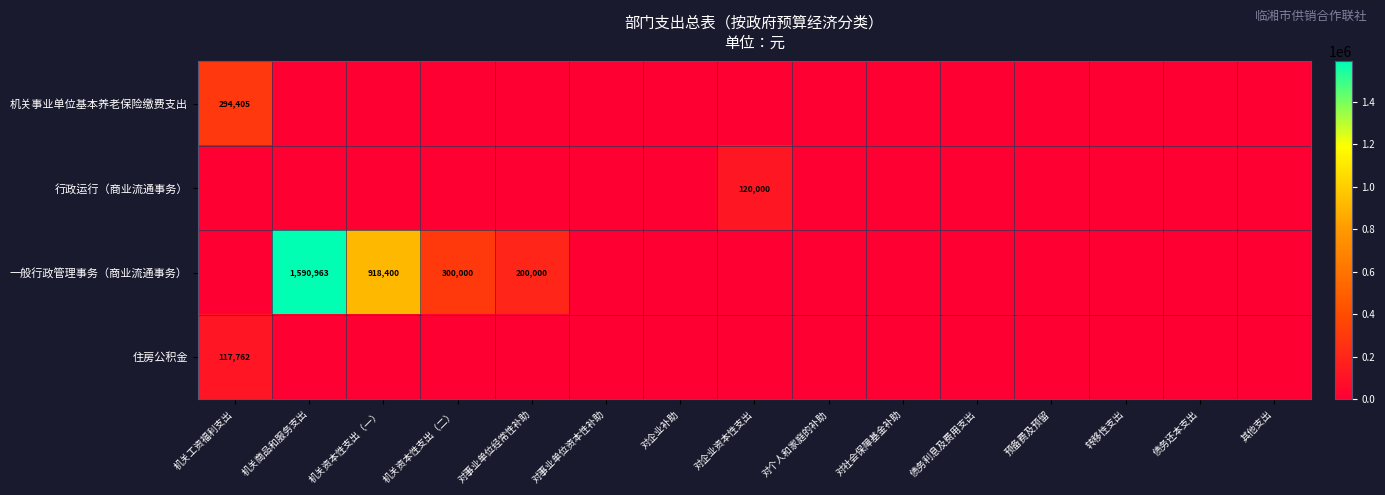

The value of 一般行政管理事务（商业流通事务） at 机关商品和服务支出 is 968896. True or false?

False